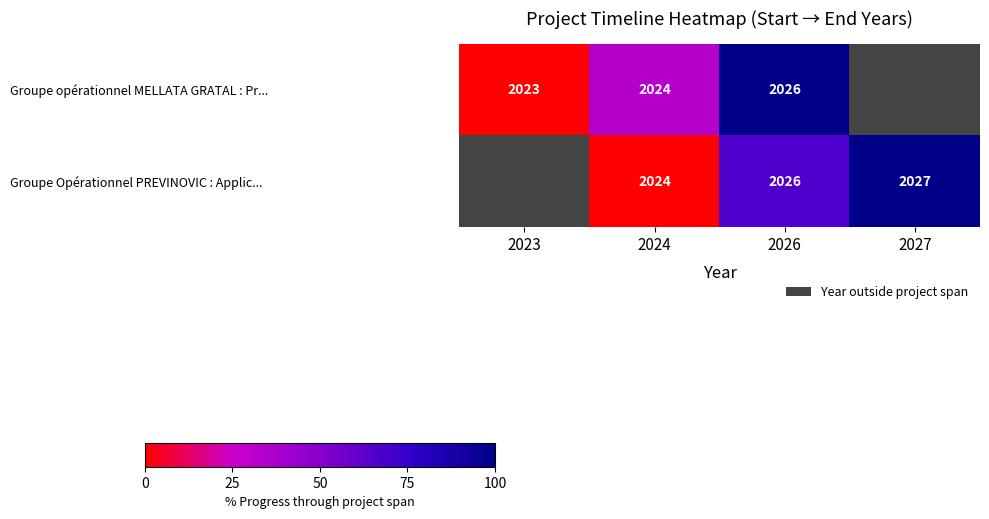

The value of Groupe opérationnel MELLATA GRATAL : Pr... at 2024 is 2024. True or false?

True